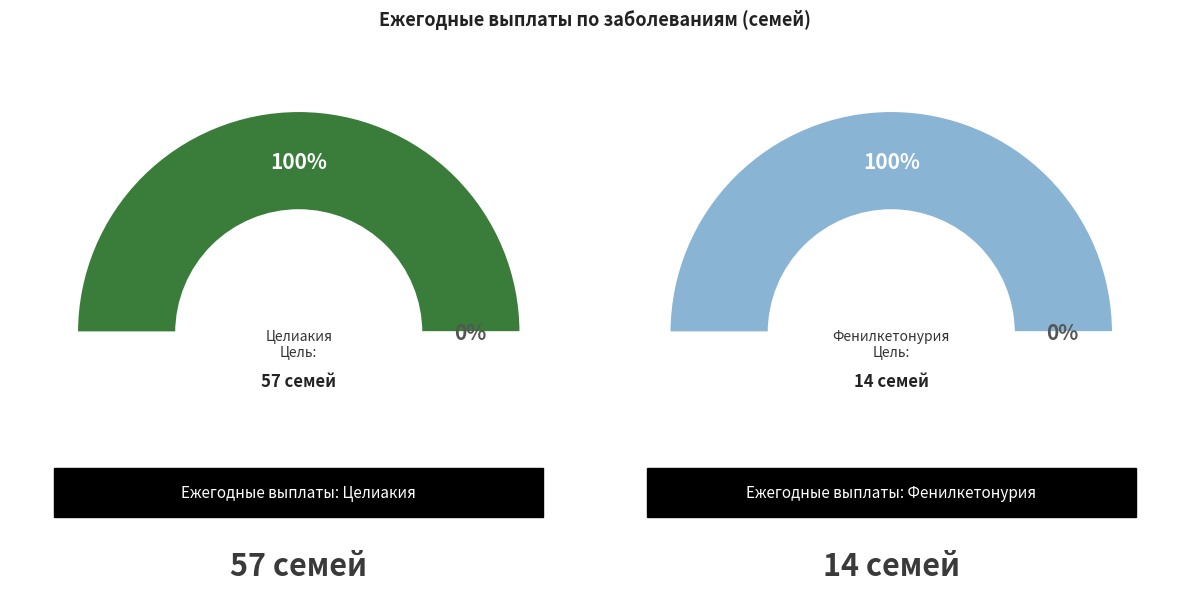

Which series has the widest spread of values?

с заболеванием - целиакия (семей)